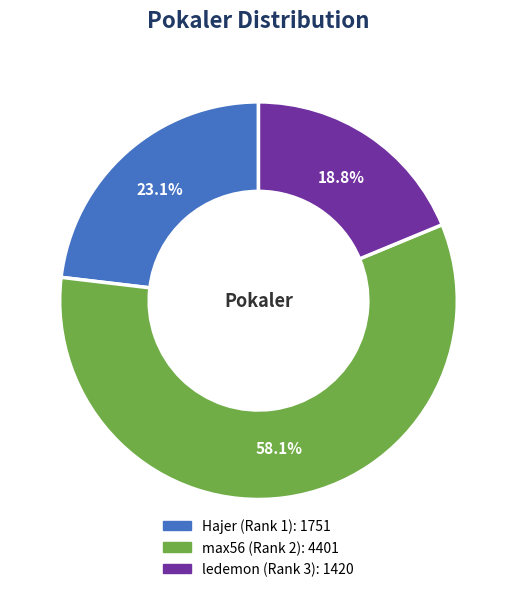

How much of the chart is everything except Hajer (Rank 1)?

76.9%